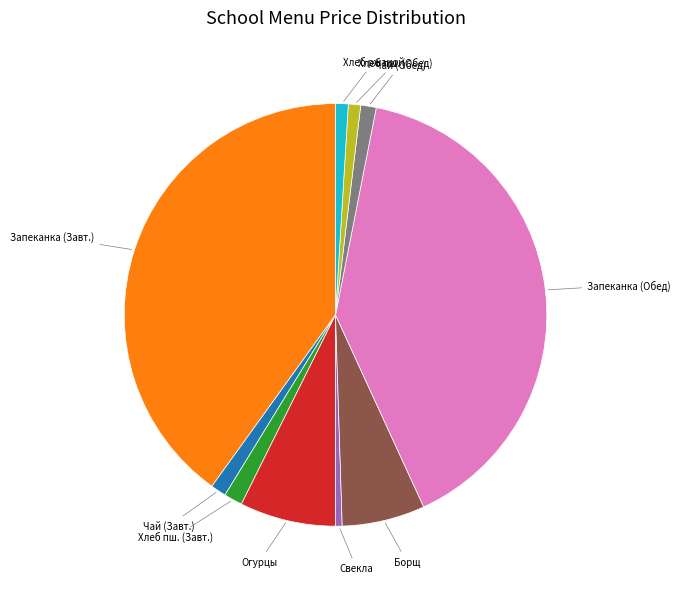

Does any single category account for the majority?

No